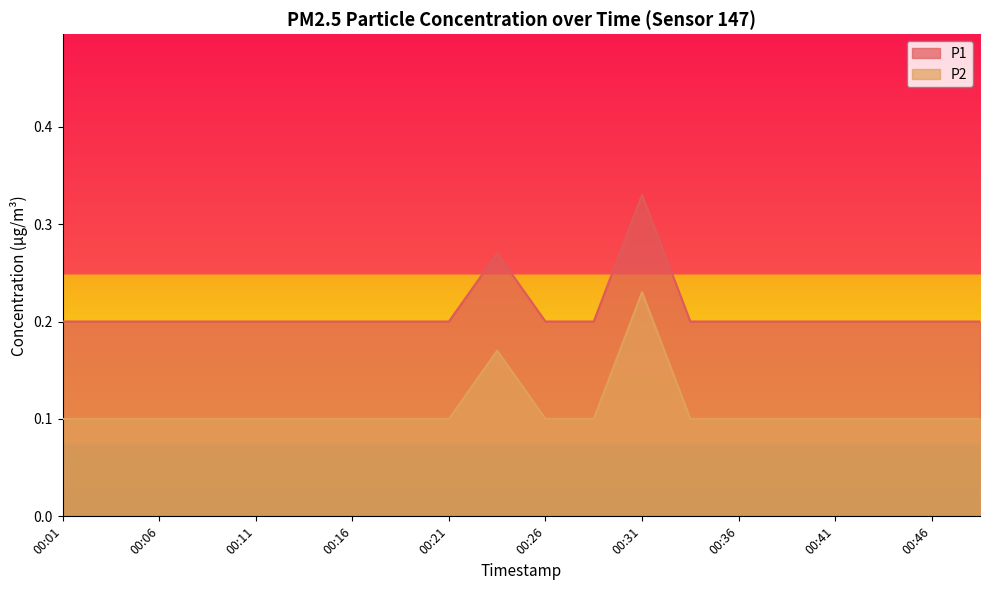

Reading left to right, transcribe all the data shown in this chart.

P1: 0.2	0.2	0.2	0.2	0.2	0.2	0.2	0.2	0.2	0.3	0.2	0.2	0.3	0.2	0.2	0.2	0.2	0.2	0.2	0.2
P2: 0.1	0.1	0.1	0.1	0.1	0.1	0.1	0.1	0.1	0.2	0.1	0.1	0.2	0.1	0.1	0.1	0.1	0.1	0.1	0.1